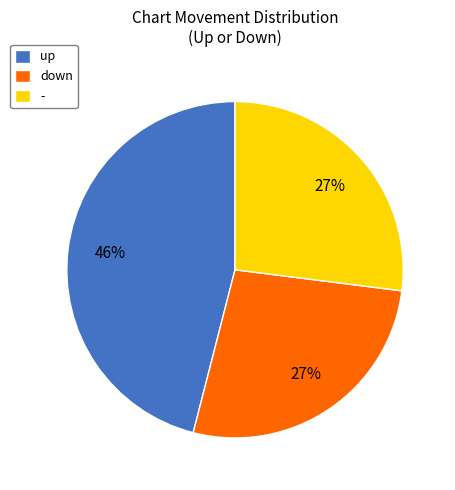

What percentage is the down slice, to the nearest percent?

27%